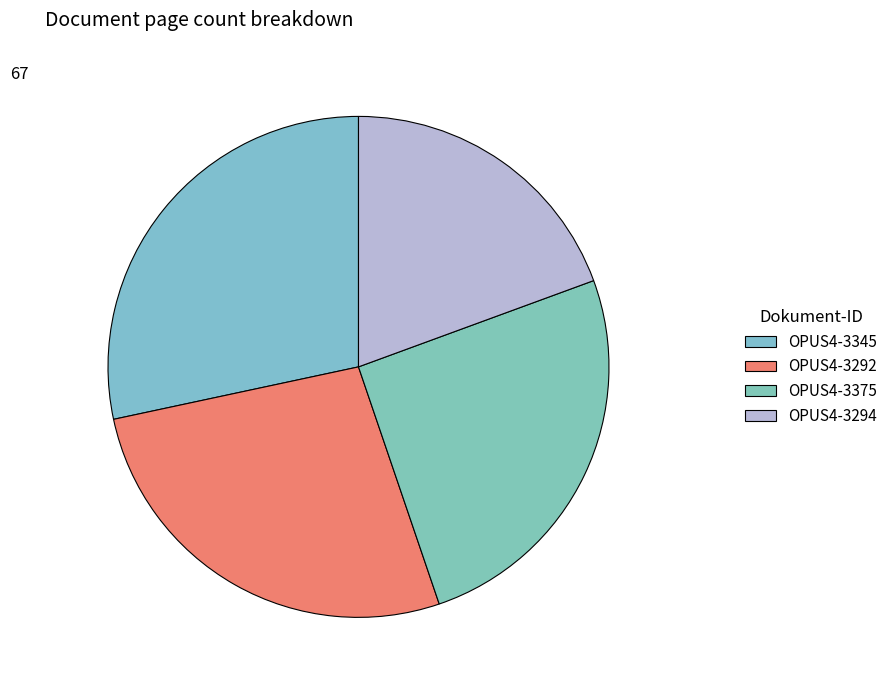

Count the number of slices in the pie.

4